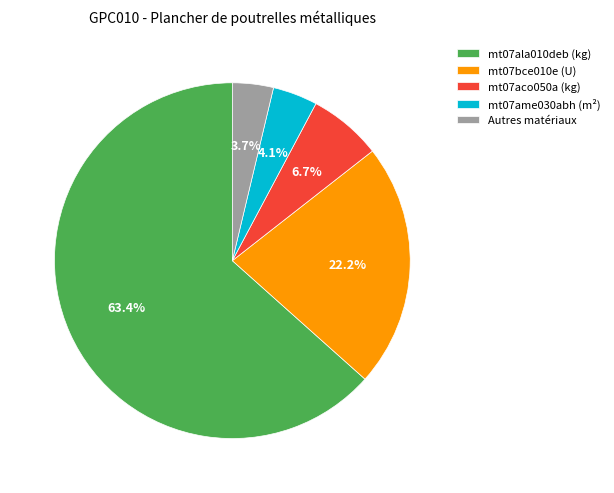

What is the largest slice in the pie chart?

mt07ala010deb (kg)